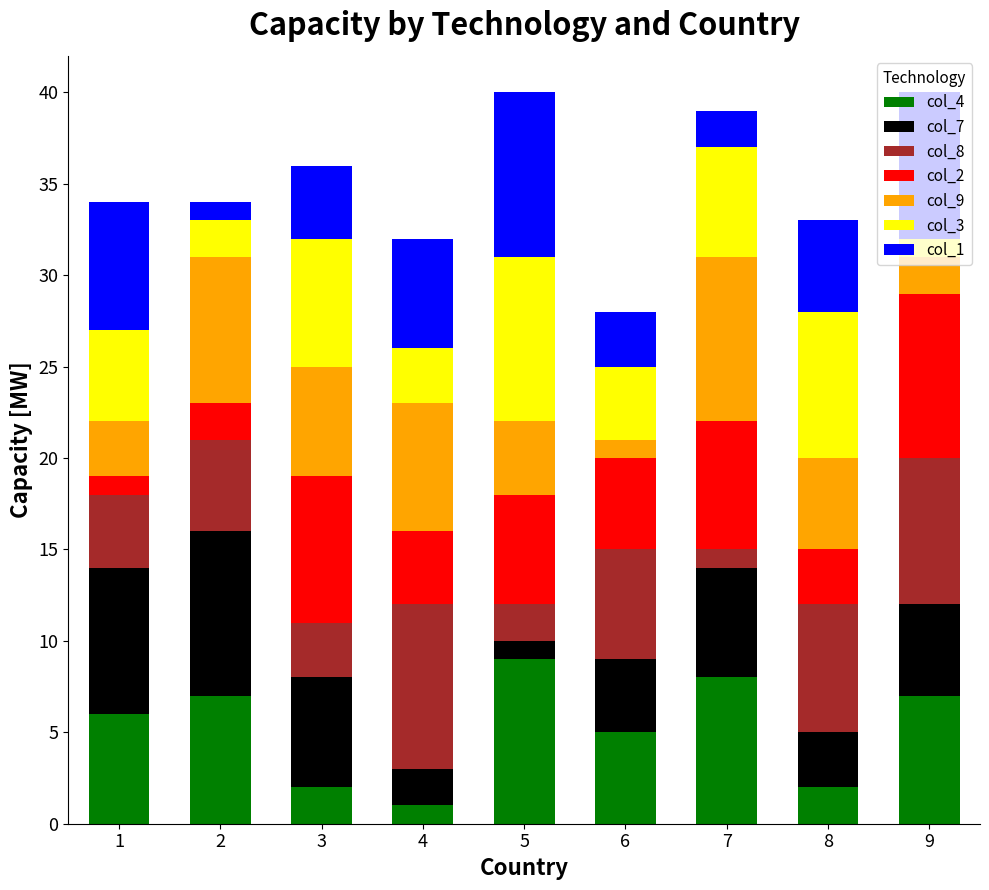

The value of col_4 at 7 is 8. True or false?

True